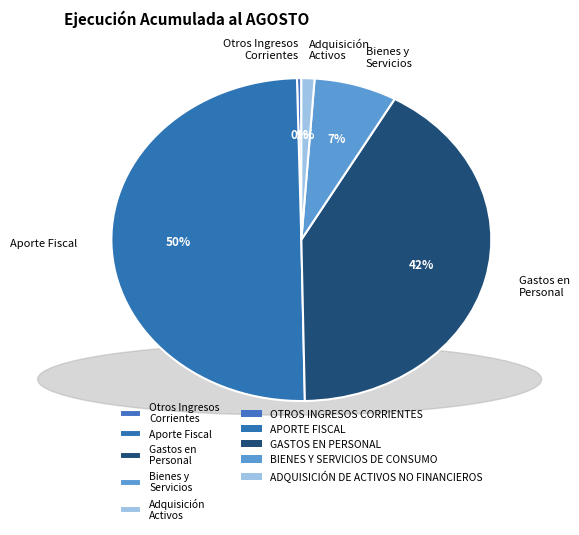

What is the largest slice in the pie chart?

Aporte Fiscal